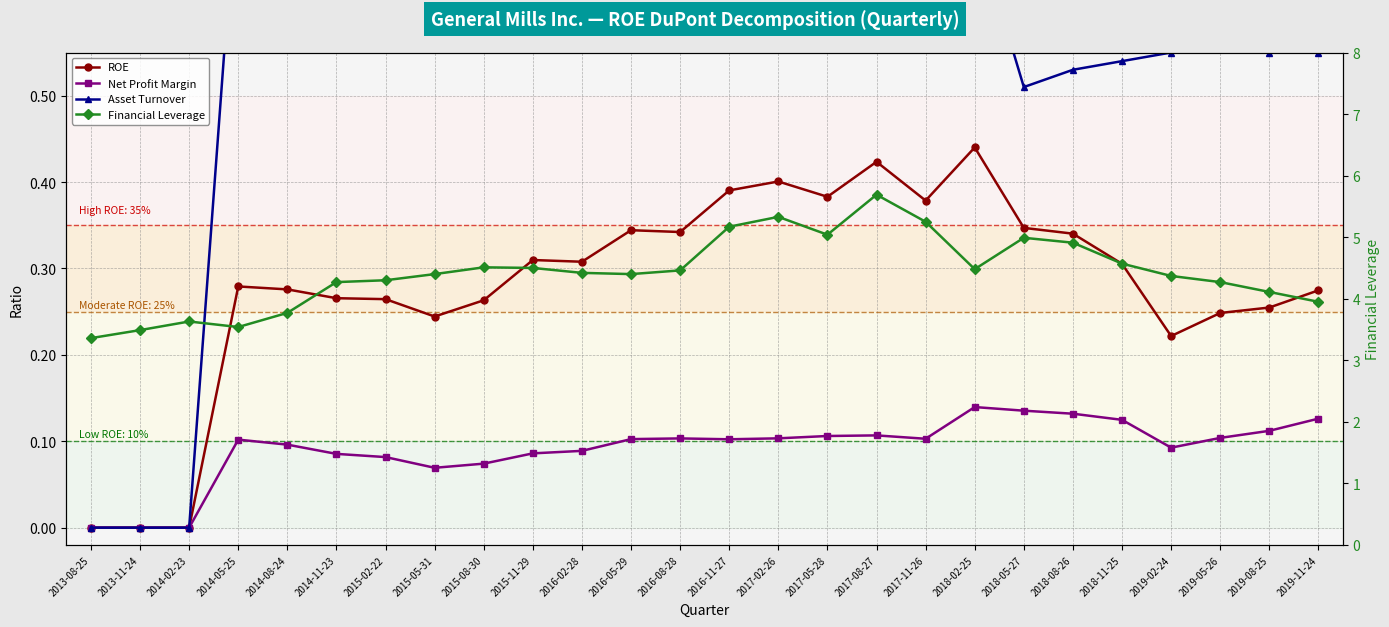

Which category has the lowest value across all series?

2013-08-25